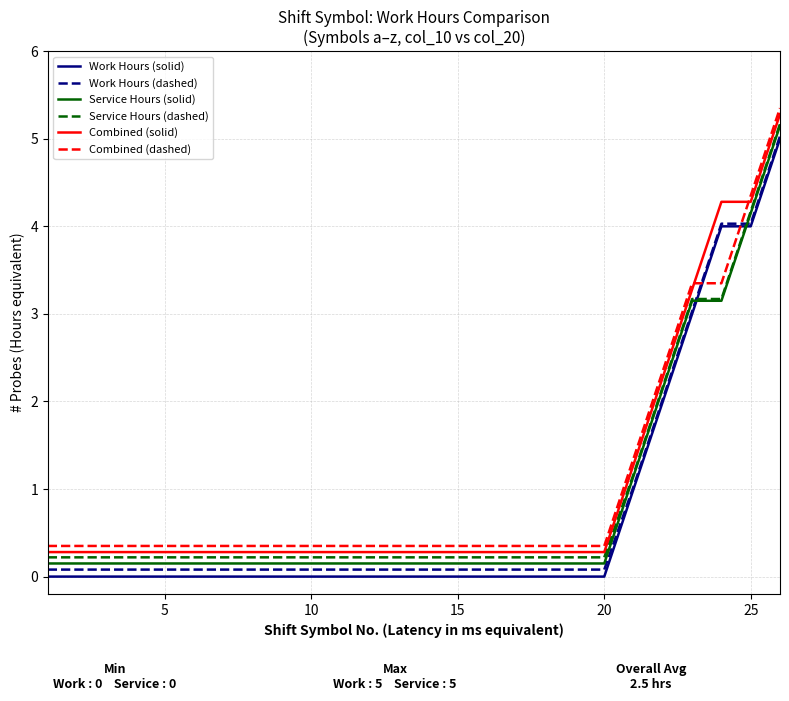

What is the highest value of the Work Hours (dashed) series?

5.0